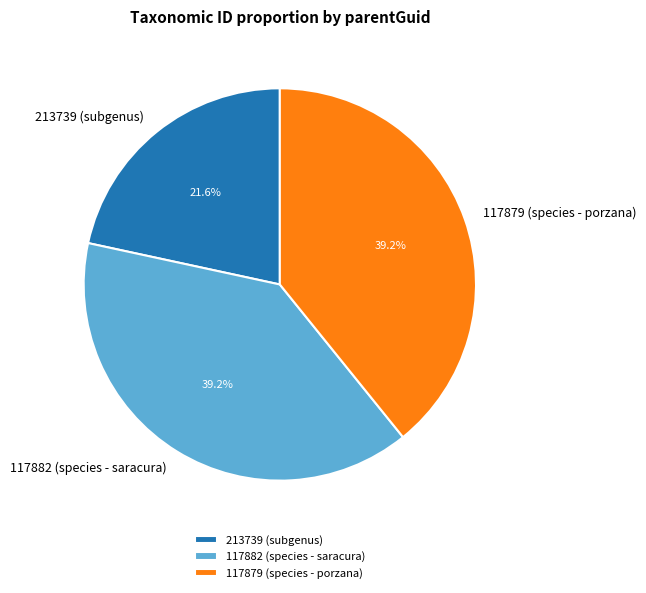

Is there any slice that represents more than half of the pie?

No